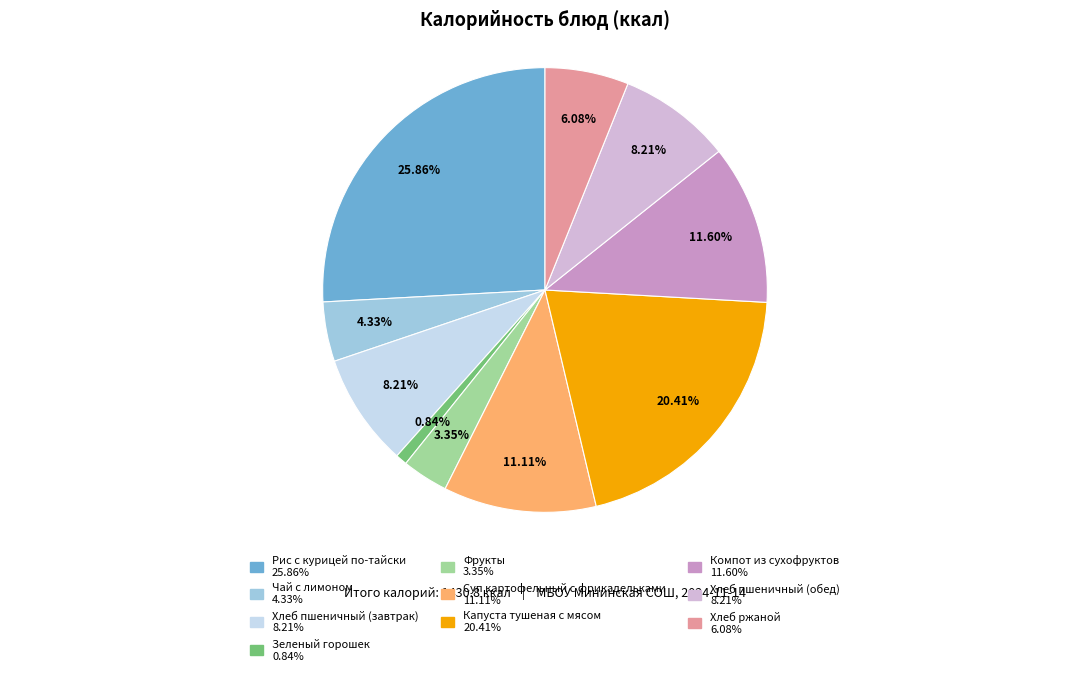

What is the ratio of the value at Фрукты to the value at Хлеб пшеничный (обед)?

0.4